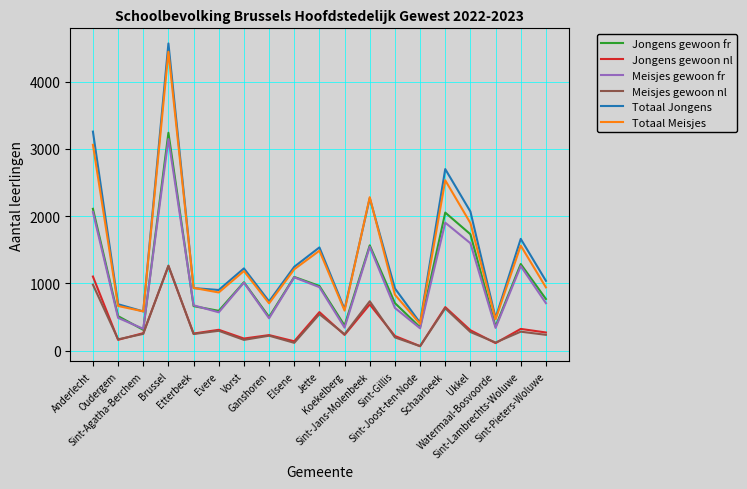

Which series has the largest range (max minus min)?

Totaal Jongens